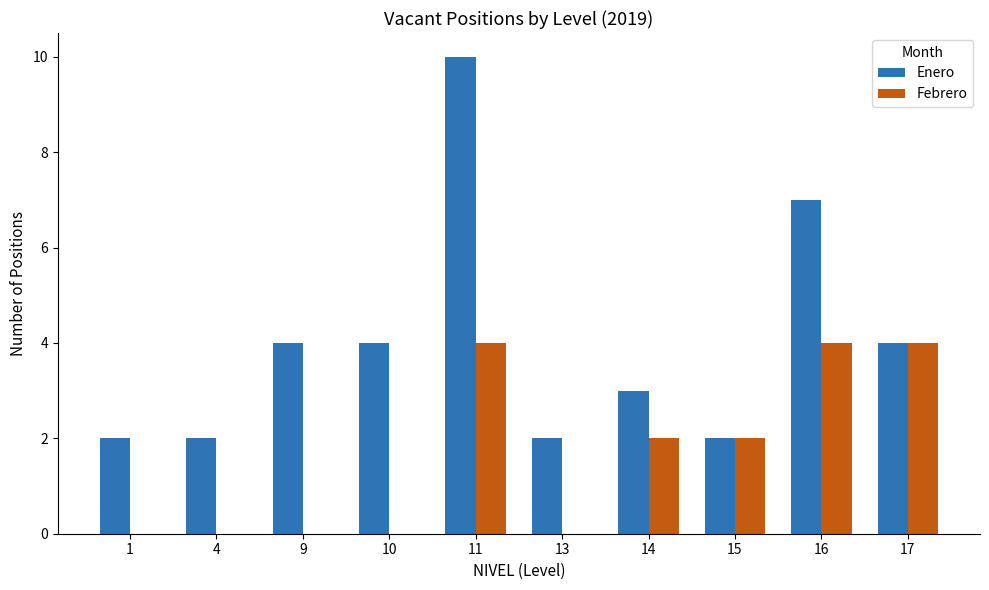

What is the sum of the Febrero values at 15 and 17?

6